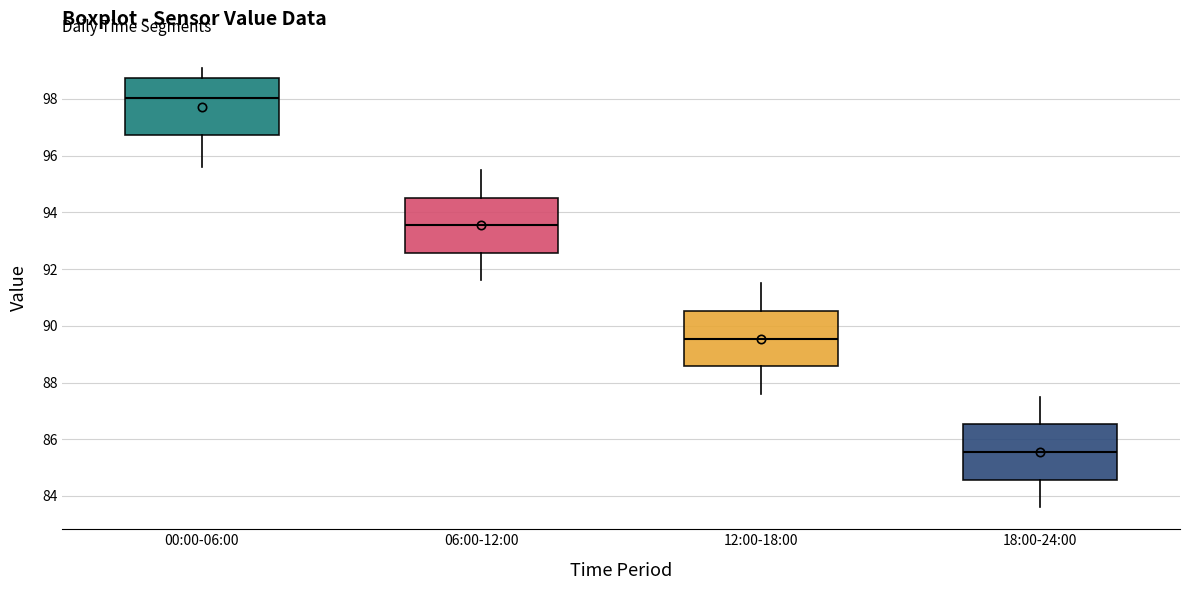

Reading left to right, transcribe this box plot: for each box, give where its median line is, the range the box spans, and where its two whiskers end, as read against the y-axis. The values are not printed on the chart, so give them approximately, as read against the axis.

00:00-06:00: median 98.0, box 96.8 to 98.8, whiskers 95.6 to 99.2
06:00-12:00: median 93.6, box 92.6 to 94.6, whiskers 91.6 to 95.6
12:00-18:00: median 89.6, box 88.6 to 90.6, whiskers 87.6 to 91.6
18:00-24:00: median 85.6, box 84.6 to 86.6, whiskers 83.6 to 87.6